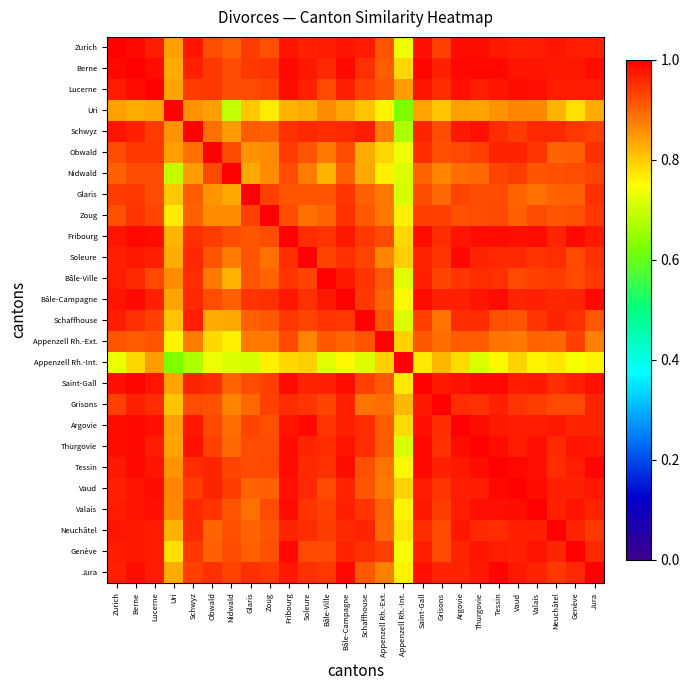

Reading left to right, transcribe all the data shown in this chart.

Zurich: Zurich=1.0	Berne=1.0	Lucerne=1.0	Uri=0.8	Schwyz=1.0	Obwald=0.9	Nidwald=0.9	Glaris=0.9	Zoug=0.9	Fribourg=1.0	Soleure=1.0	Bâle-Ville=1.0	Bâle-Campagne=1.0	Schaffhouse=1.0	Appenzell Rh.-Ext.=0.9	Appenzell Rh.-Int.=0.7	Saint-Gall=1.0	Grisons=0.9	Argovie=1.0	Thurgovie=1.0	Tessin=1.0	Vaud=1.0	Valais=1.0	Neuchâtel=1.0	Genève=1.0	Jura=1.0
Berne: Zurich=1.0	Berne=1.0	Lucerne=1.0	Uri=0.8	Schwyz=1.0	Obwald=0.9	Nidwald=0.9	Glaris=0.9	Zoug=0.9	Fribourg=1.0	Soleure=1.0	Bâle-Ville=1.0	Bâle-Campagne=1.0	Schaffhouse=0.9	Appenzell Rh.-Ext.=0.9	Appenzell Rh.-Int.=0.8	Saint-Gall=1.0	Grisons=1.0	Argovie=1.0	Thurgovie=1.0	Tessin=1.0	Vaud=1.0	Valais=1.0	Neuchâtel=1.0	Genève=1.0	Jura=1.0
Lucerne: Zurich=1.0	Berne=1.0	Lucerne=1.0	Uri=0.8	Schwyz=0.9	Obwald=0.9	Nidwald=0.9	Glaris=0.9	Zoug=0.9	Fribourg=1.0	Soleure=1.0	Bâle-Ville=0.9	Bâle-Campagne=1.0	Schaffhouse=0.9	Appenzell Rh.-Ext.=0.9	Appenzell Rh.-Int.=0.8	Saint-Gall=1.0	Grisons=1.0	Argovie=1.0	Thurgovie=1.0	Tessin=1.0	Vaud=1.0	Valais=1.0	Neuchâtel=1.0	Genève=1.0	Jura=1.0
Uri: Zurich=0.8	Berne=0.8	Lucerne=0.8	Uri=1.0	Schwyz=0.9	Obwald=0.8	Nidwald=0.7	Glaris=0.8	Zoug=0.8	Fribourg=0.8	Soleure=0.8	Bâle-Ville=0.9	Bâle-Campagne=0.8	Schaffhouse=0.8	Appenzell Rh.-Ext.=0.8	Appenzell Rh.-Int.=0.6	Saint-Gall=0.8	Grisons=0.8	Argovie=0.8	Thurgovie=0.8	Tessin=0.9	Vaud=0.9	Valais=0.9	Neuchâtel=0.8	Genève=0.8	Jura=0.8
Schwyz: Zurich=1.0	Berne=1.0	Lucerne=0.9	Uri=0.9	Schwyz=1.0	Obwald=0.9	Nidwald=0.8	Glaris=0.9	Zoug=0.9	Fribourg=0.9	Soleure=1.0	Bâle-Ville=1.0	Bâle-Campagne=1.0	Schaffhouse=1.0	Appenzell Rh.-Ext.=0.9	Appenzell Rh.-Int.=0.7	Saint-Gall=1.0	Grisons=0.9	Argovie=1.0	Thurgovie=1.0	Tessin=1.0	Vaud=0.9	Valais=1.0	Neuchâtel=1.0	Genève=0.9	Jura=0.9
Obwald: Zurich=0.9	Berne=0.9	Lucerne=0.9	Uri=0.8	Schwyz=0.9	Obwald=1.0	Nidwald=0.9	Glaris=0.9	Zoug=0.9	Fribourg=0.9	Soleure=0.9	Bâle-Ville=0.9	Bâle-Campagne=0.9	Schaffhouse=0.8	Appenzell Rh.-Ext.=0.8	Appenzell Rh.-Int.=0.7	Saint-Gall=1.0	Grisons=0.9	Argovie=0.9	Thurgovie=0.9	Tessin=1.0	Vaud=1.0	Valais=0.9	Neuchâtel=0.9	Genève=0.9	Jura=0.9
Nidwald: Zurich=0.9	Berne=0.9	Lucerne=0.9	Uri=0.7	Schwyz=0.8	Obwald=0.9	Nidwald=1.0	Glaris=0.8	Zoug=0.9	Fribourg=0.9	Soleure=0.9	Bâle-Ville=0.8	Bâle-Campagne=0.9	Schaffhouse=0.8	Appenzell Rh.-Ext.=0.8	Appenzell Rh.-Int.=0.7	Saint-Gall=0.9	Grisons=0.9	Argovie=0.9	Thurgovie=0.9	Tessin=0.9	Vaud=0.9	Valais=0.9	Neuchâtel=0.9	Genève=0.9	Jura=0.9
Glaris: Zurich=0.9	Berne=0.9	Lucerne=0.9	Uri=0.8	Schwyz=0.9	Obwald=0.9	Nidwald=0.8	Glaris=1.0	Zoug=0.9	Fribourg=0.9	Soleure=0.9	Bâle-Ville=0.9	Bâle-Campagne=0.9	Schaffhouse=0.9	Appenzell Rh.-Ext.=0.9	Appenzell Rh.-Int.=0.7	Saint-Gall=0.9	Grisons=0.9	Argovie=0.9	Thurgovie=0.9	Tessin=0.9	Vaud=0.9	Valais=0.9	Neuchâtel=0.9	Genève=0.9	Jura=0.9
Zoug: Zurich=0.9	Berne=0.9	Lucerne=0.9	Uri=0.8	Schwyz=0.9	Obwald=0.9	Nidwald=0.9	Glaris=0.9	Zoug=1.0	Fribourg=0.9	Soleure=0.9	Bâle-Ville=0.9	Bâle-Campagne=1.0	Schaffhouse=0.9	Appenzell Rh.-Ext.=0.9	Appenzell Rh.-Int.=0.8	Saint-Gall=0.9	Grisons=0.9	Argovie=0.9	Thurgovie=0.9	Tessin=0.9	Vaud=0.9	Valais=0.9	Neuchâtel=0.9	Genève=0.9	Jura=0.9
Fribourg: Zurich=1.0	Berne=1.0	Lucerne=1.0	Uri=0.8	Schwyz=0.9	Obwald=0.9	Nidwald=0.9	Glaris=0.9	Zoug=0.9	Fribourg=1.0	Soleure=1.0	Bâle-Ville=0.9	Bâle-Campagne=1.0	Schaffhouse=0.9	Appenzell Rh.-Ext.=0.9	Appenzell Rh.-Int.=0.8	Saint-Gall=1.0	Grisons=1.0	Argovie=1.0	Thurgovie=1.0	Tessin=1.0	Vaud=1.0	Valais=1.0	Neuchâtel=1.0	Genève=1.0	Jura=1.0
Soleure: Zurich=1.0	Berne=1.0	Lucerne=1.0	Uri=0.8	Schwyz=1.0	Obwald=0.9	Nidwald=0.9	Glaris=0.9	Zoug=0.9	Fribourg=1.0	Soleure=1.0	Bâle-Ville=0.9	Bâle-Campagne=1.0	Schaffhouse=0.9	Appenzell Rh.-Ext.=0.9	Appenzell Rh.-Int.=0.8	Saint-Gall=1.0	Grisons=0.9	Argovie=1.0	Thurgovie=1.0	Tessin=1.0	Vaud=1.0	Valais=0.9	Neuchâtel=1.0	Genève=0.9	Jura=1.0
Bâle-Ville: Zurich=1.0	Berne=1.0	Lucerne=0.9	Uri=0.9	Schwyz=1.0	Obwald=0.9	Nidwald=0.8	Glaris=0.9	Zoug=0.9	Fribourg=0.9	Soleure=0.9	Bâle-Ville=1.0	Bâle-Campagne=1.0	Schaffhouse=0.9	Appenzell Rh.-Ext.=0.9	Appenzell Rh.-Int.=0.7	Saint-Gall=1.0	Grisons=0.9	Argovie=0.9	Thurgovie=1.0	Tessin=0.9	Vaud=0.9	Valais=0.9	Neuchâtel=0.9	Genève=0.9	Jura=0.9
Bâle-Campagne: Zurich=1.0	Berne=1.0	Lucerne=1.0	Uri=0.8	Schwyz=1.0	Obwald=0.9	Nidwald=0.9	Glaris=0.9	Zoug=1.0	Fribourg=1.0	Soleure=1.0	Bâle-Ville=1.0	Bâle-Campagne=1.0	Schaffhouse=0.9	Appenzell Rh.-Ext.=0.9	Appenzell Rh.-Int.=0.8	Saint-Gall=1.0	Grisons=1.0	Argovie=1.0	Thurgovie=1.0	Tessin=1.0	Vaud=1.0	Valais=1.0	Neuchâtel=1.0	Genève=1.0	Jura=1.0
Schaffhouse: Zurich=1.0	Berne=0.9	Lucerne=0.9	Uri=0.8	Schwyz=1.0	Obwald=0.8	Nidwald=0.8	Glaris=0.9	Zoug=0.9	Fribourg=0.9	Soleure=0.9	Bâle-Ville=0.9	Bâle-Campagne=0.9	Schaffhouse=1.0	Appenzell Rh.-Ext.=0.9	Appenzell Rh.-Int.=0.7	Saint-Gall=0.9	Grisons=0.9	Argovie=1.0	Thurgovie=1.0	Tessin=0.9	Vaud=0.9	Valais=0.9	Neuchâtel=1.0	Genève=0.9	Jura=0.9
Appenzell Rh.-Ext.: Zurich=0.9	Berne=0.9	Lucerne=0.9	Uri=0.8	Schwyz=0.9	Obwald=0.8	Nidwald=0.8	Glaris=0.9	Zoug=0.9	Fribourg=0.9	Soleure=0.9	Bâle-Ville=0.9	Bâle-Campagne=0.9	Schaffhouse=0.9	Appenzell Rh.-Ext.=1.0	Appenzell Rh.-Int.=0.8	Saint-Gall=0.9	Grisons=0.9	Argovie=0.9	Thurgovie=0.9	Tessin=0.9	Vaud=0.9	Valais=0.9	Neuchâtel=0.9	Genève=0.9	Jura=0.9
Appenzell Rh.-Int.: Zurich=0.7	Berne=0.8	Lucerne=0.8	Uri=0.6	Schwyz=0.7	Obwald=0.7	Nidwald=0.7	Glaris=0.7	Zoug=0.8	Fribourg=0.8	Soleure=0.8	Bâle-Ville=0.7	Bâle-Campagne=0.8	Schaffhouse=0.7	Appenzell Rh.-Ext.=0.8	Appenzell Rh.-Int.=1.0	Saint-Gall=0.8	Grisons=0.8	Argovie=0.8	Thurgovie=0.7	Tessin=0.8	Vaud=0.8	Valais=0.8	Neuchâtel=0.8	Genève=0.7	Jura=0.8
Saint-Gall: Zurich=1.0	Berne=1.0	Lucerne=1.0	Uri=0.8	Schwyz=1.0	Obwald=1.0	Nidwald=0.9	Glaris=0.9	Zoug=0.9	Fribourg=1.0	Soleure=1.0	Bâle-Ville=1.0	Bâle-Campagne=1.0	Schaffhouse=0.9	Appenzell Rh.-Ext.=0.9	Appenzell Rh.-Int.=0.8	Saint-Gall=1.0	Grisons=1.0	Argovie=1.0	Thurgovie=1.0	Tessin=1.0	Vaud=1.0	Valais=1.0	Neuchâtel=1.0	Genève=1.0	Jura=1.0
Grisons: Zurich=0.9	Berne=1.0	Lucerne=1.0	Uri=0.8	Schwyz=0.9	Obwald=0.9	Nidwald=0.9	Glaris=0.9	Zoug=0.9	Fribourg=1.0	Soleure=0.9	Bâle-Ville=0.9	Bâle-Campagne=1.0	Schaffhouse=0.9	Appenzell Rh.-Ext.=0.9	Appenzell Rh.-Int.=0.8	Saint-Gall=1.0	Grisons=1.0	Argovie=1.0	Thurgovie=1.0	Tessin=1.0	Vaud=0.9	Valais=0.9	Neuchâtel=0.9	Genève=0.9	Jura=1.0
Argovie: Zurich=1.0	Berne=1.0	Lucerne=1.0	Uri=0.8	Schwyz=1.0	Obwald=0.9	Nidwald=0.9	Glaris=0.9	Zoug=0.9	Fribourg=1.0	Soleure=1.0	Bâle-Ville=0.9	Bâle-Campagne=1.0	Schaffhouse=1.0	Appenzell Rh.-Ext.=0.9	Appenzell Rh.-Int.=0.8	Saint-Gall=1.0	Grisons=1.0	Argovie=1.0	Thurgovie=1.0	Tessin=1.0	Vaud=1.0	Valais=1.0	Neuchâtel=1.0	Genève=1.0	Jura=1.0
Thurgovie: Zurich=1.0	Berne=1.0	Lucerne=1.0	Uri=0.8	Schwyz=1.0	Obwald=0.9	Nidwald=0.9	Glaris=0.9	Zoug=0.9	Fribourg=1.0	Soleure=1.0	Bâle-Ville=1.0	Bâle-Campagne=1.0	Schaffhouse=1.0	Appenzell Rh.-Ext.=0.9	Appenzell Rh.-Int.=0.7	Saint-Gall=1.0	Grisons=1.0	Argovie=1.0	Thurgovie=1.0	Tessin=1.0	Vaud=1.0	Valais=1.0	Neuchâtel=1.0	Genève=1.0	Jura=1.0
Tessin: Zurich=1.0	Berne=1.0	Lucerne=1.0	Uri=0.9	Schwyz=1.0	Obwald=1.0	Nidwald=0.9	Glaris=0.9	Zoug=0.9	Fribourg=1.0	Soleure=1.0	Bâle-Ville=0.9	Bâle-Campagne=1.0	Schaffhouse=0.9	Appenzell Rh.-Ext.=0.9	Appenzell Rh.-Int.=0.8	Saint-Gall=1.0	Grisons=1.0	Argovie=1.0	Thurgovie=1.0	Tessin=1.0	Vaud=1.0	Valais=1.0	Neuchâtel=1.0	Genève=1.0	Jura=1.0
Vaud: Zurich=1.0	Berne=1.0	Lucerne=1.0	Uri=0.9	Schwyz=0.9	Obwald=1.0	Nidwald=0.9	Glaris=0.9	Zoug=0.9	Fribourg=1.0	Soleure=1.0	Bâle-Ville=0.9	Bâle-Campagne=1.0	Schaffhouse=0.9	Appenzell Rh.-Ext.=0.9	Appenzell Rh.-Int.=0.8	Saint-Gall=1.0	Grisons=0.9	Argovie=1.0	Thurgovie=1.0	Tessin=1.0	Vaud=1.0	Valais=1.0	Neuchâtel=1.0	Genève=1.0	Jura=1.0
Valais: Zurich=1.0	Berne=1.0	Lucerne=1.0	Uri=0.9	Schwyz=1.0	Obwald=0.9	Nidwald=0.9	Glaris=0.9	Zoug=0.9	Fribourg=1.0	Soleure=0.9	Bâle-Ville=0.9	Bâle-Campagne=1.0	Schaffhouse=0.9	Appenzell Rh.-Ext.=0.9	Appenzell Rh.-Int.=0.8	Saint-Gall=1.0	Grisons=0.9	Argovie=1.0	Thurgovie=1.0	Tessin=1.0	Vaud=1.0	Valais=1.0	Neuchâtel=1.0	Genève=1.0	Jura=1.0
Neuchâtel: Zurich=1.0	Berne=1.0	Lucerne=1.0	Uri=0.8	Schwyz=1.0	Obwald=0.9	Nidwald=0.9	Glaris=0.9	Zoug=0.9	Fribourg=1.0	Soleure=1.0	Bâle-Ville=0.9	Bâle-Campagne=1.0	Schaffhouse=1.0	Appenzell Rh.-Ext.=0.9	Appenzell Rh.-Int.=0.8	Saint-Gall=1.0	Grisons=0.9	Argovie=1.0	Thurgovie=1.0	Tessin=1.0	Vaud=1.0	Valais=1.0	Neuchâtel=1.0	Genève=1.0	Jura=0.9
Genève: Zurich=1.0	Berne=1.0	Lucerne=1.0	Uri=0.8	Schwyz=0.9	Obwald=0.9	Nidwald=0.9	Glaris=0.9	Zoug=0.9	Fribourg=1.0	Soleure=0.9	Bâle-Ville=0.9	Bâle-Campagne=1.0	Schaffhouse=0.9	Appenzell Rh.-Ext.=0.9	Appenzell Rh.-Int.=0.7	Saint-Gall=1.0	Grisons=0.9	Argovie=1.0	Thurgovie=1.0	Tessin=1.0	Vaud=1.0	Valais=1.0	Neuchâtel=1.0	Genève=1.0	Jura=1.0
Jura: Zurich=1.0	Berne=1.0	Lucerne=1.0	Uri=0.8	Schwyz=0.9	Obwald=0.9	Nidwald=0.9	Glaris=0.9	Zoug=0.9	Fribourg=1.0	Soleure=1.0	Bâle-Ville=0.9	Bâle-Campagne=1.0	Schaffhouse=0.9	Appenzell Rh.-Ext.=0.9	Appenzell Rh.-Int.=0.8	Saint-Gall=1.0	Grisons=1.0	Argovie=1.0	Thurgovie=1.0	Tessin=1.0	Vaud=1.0	Valais=1.0	Neuchâtel=0.9	Genève=1.0	Jura=1.0